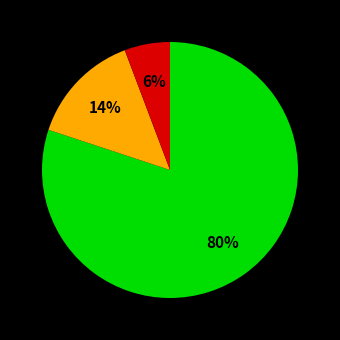

Is there a majority slice in this chart?

Yes